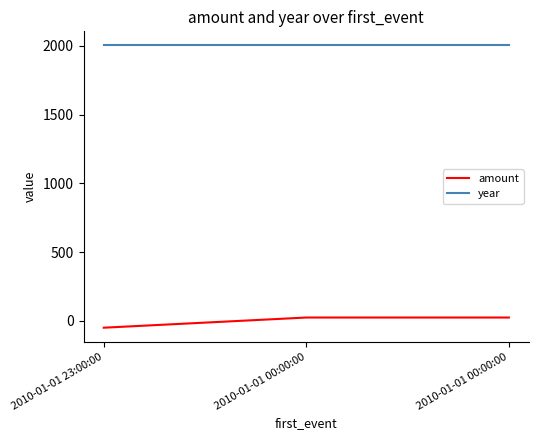

True or false: amount has a value of 14.6 at 2010-01-01 00:00:00.

False